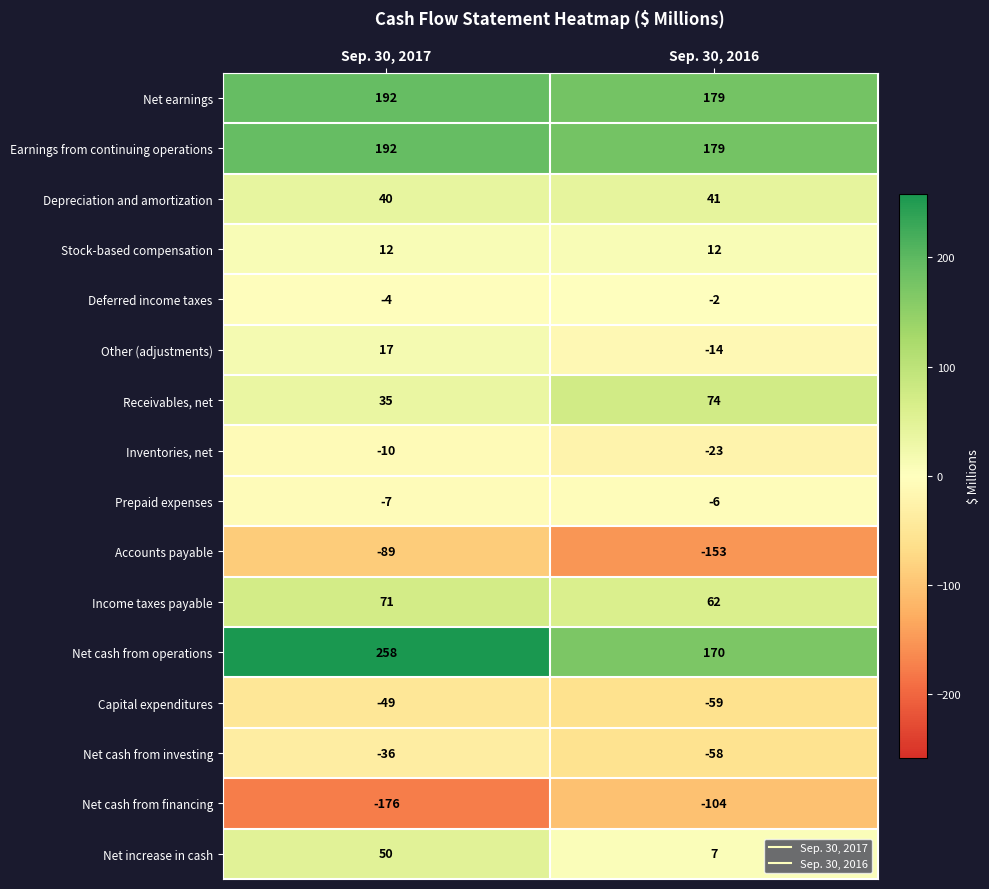

What is the approximate value of Net cash from investing at Sep. 30, 2017, to the nearest 10?

-40